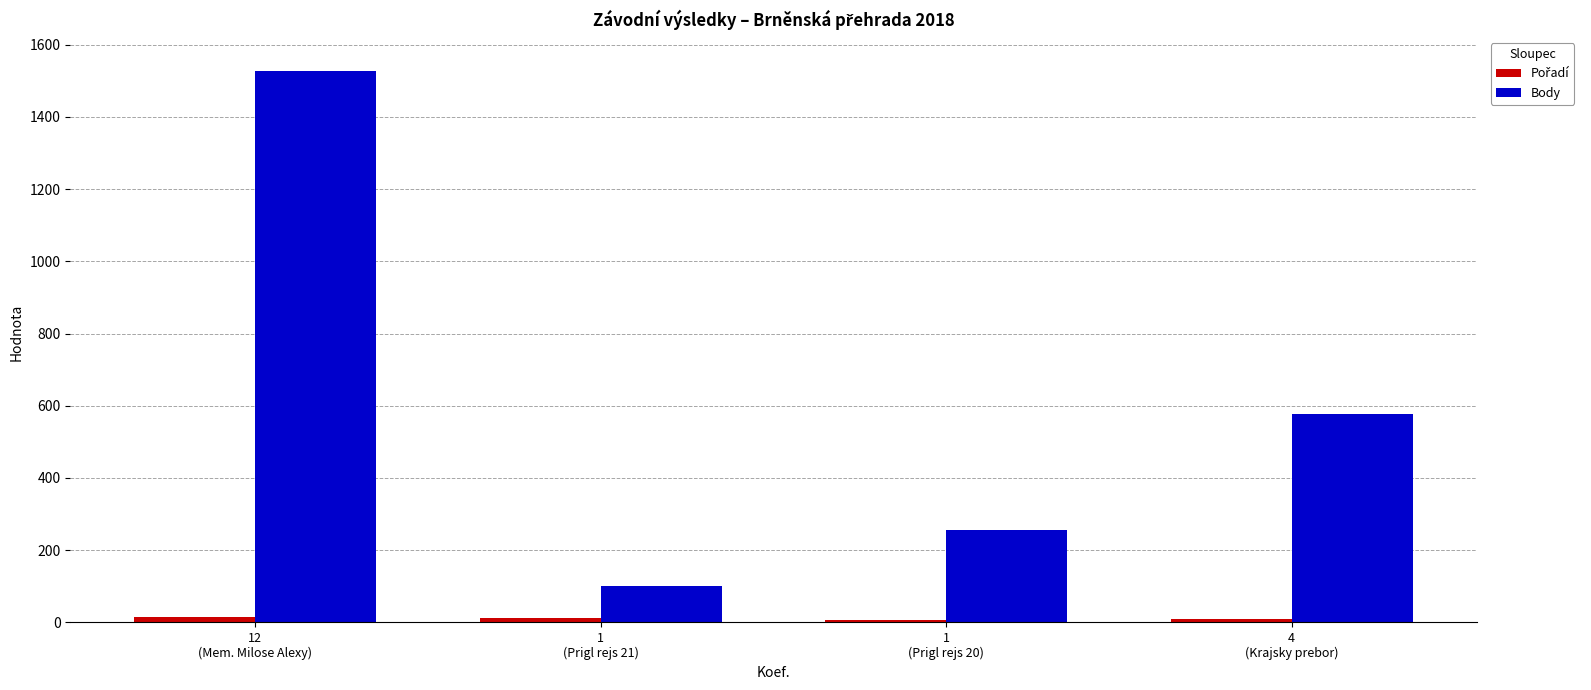

What is the difference between the maximum and minimum values in the Body series?

1427